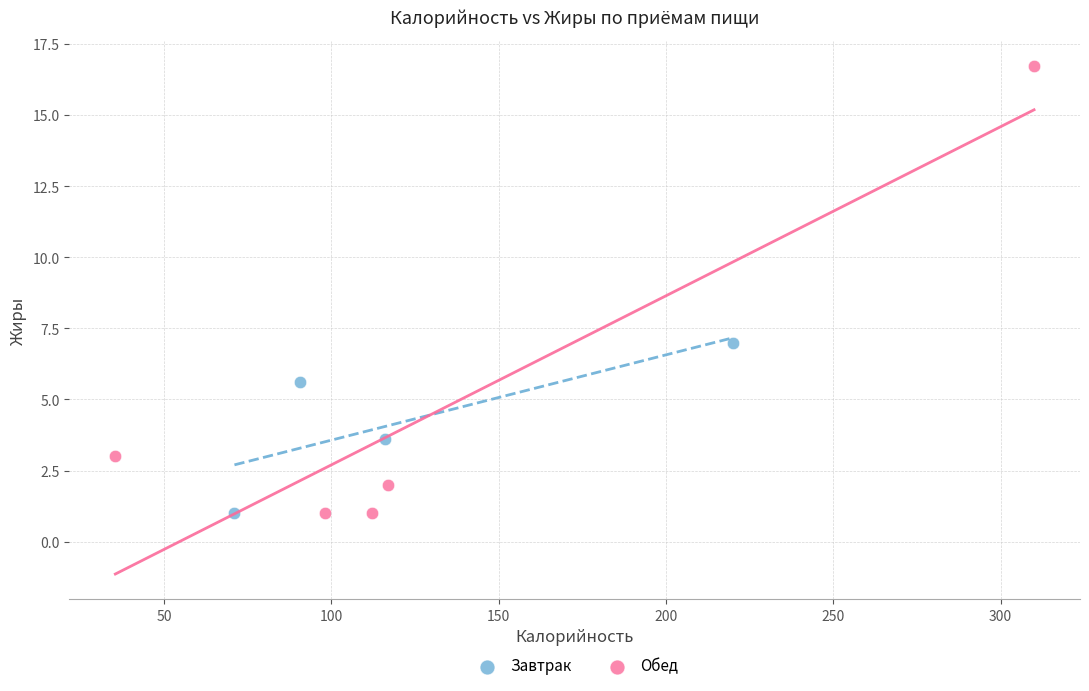

Which series reaches the maximum Y coordinate?

Обед